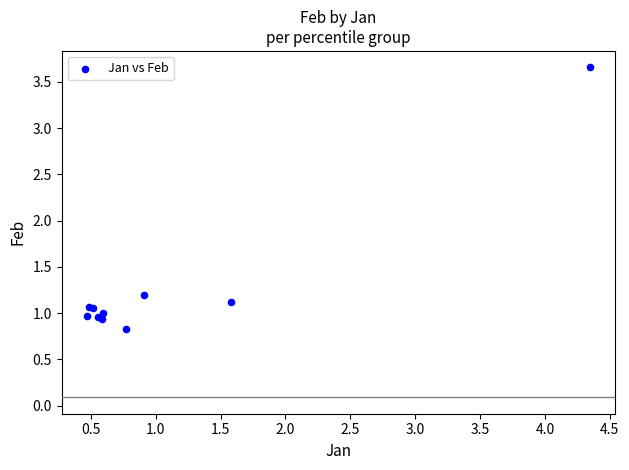

What Y value in the scatter plot is closest to 2?

1.2